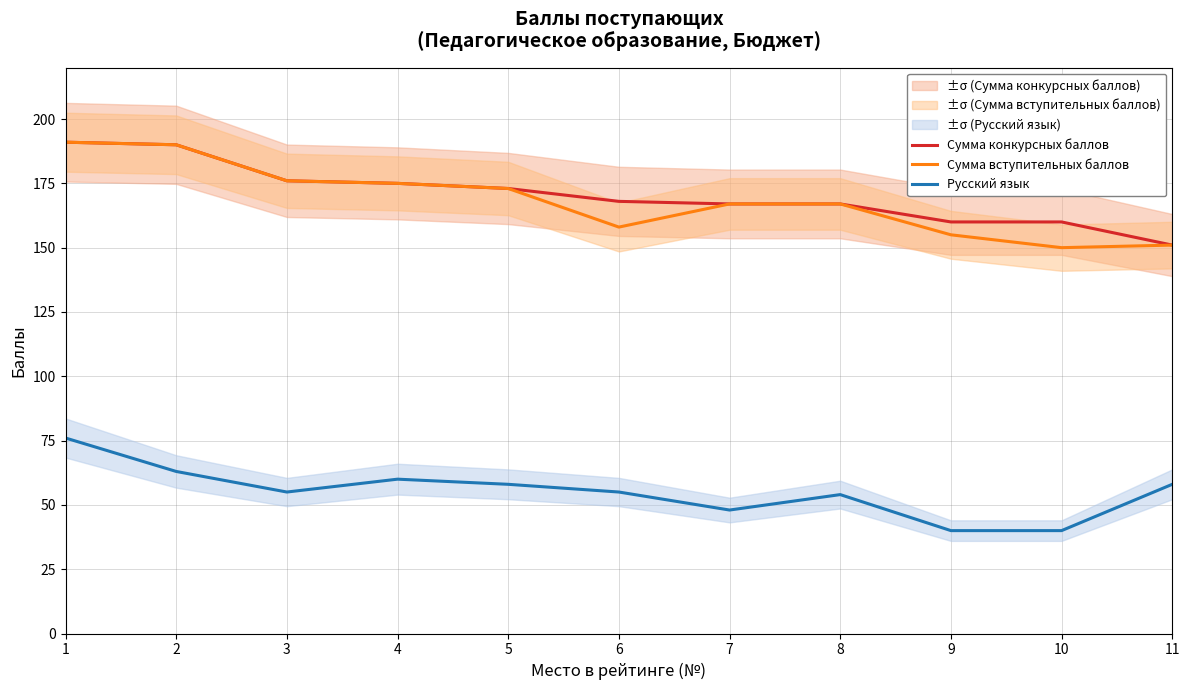

Does the chart have visible grid lines?

Yes